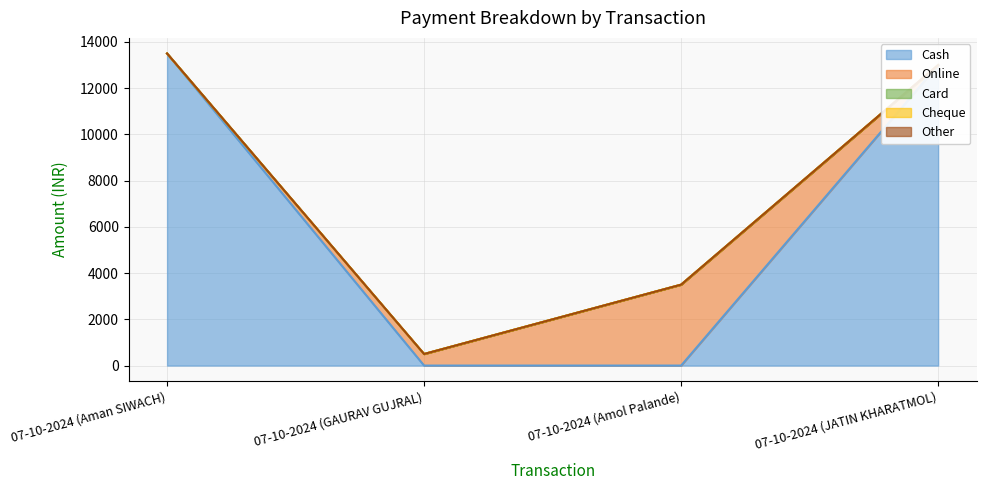

Which series has the largest range (max minus min)?

Cash